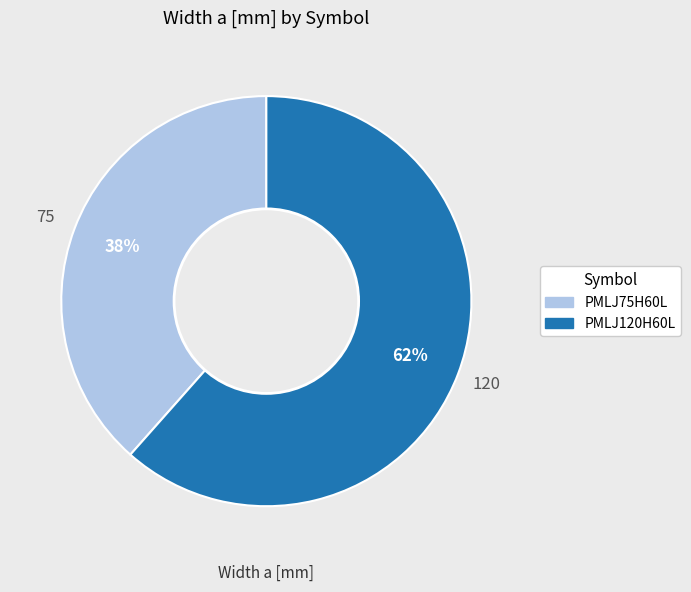

Count the number of slices in the pie.

2